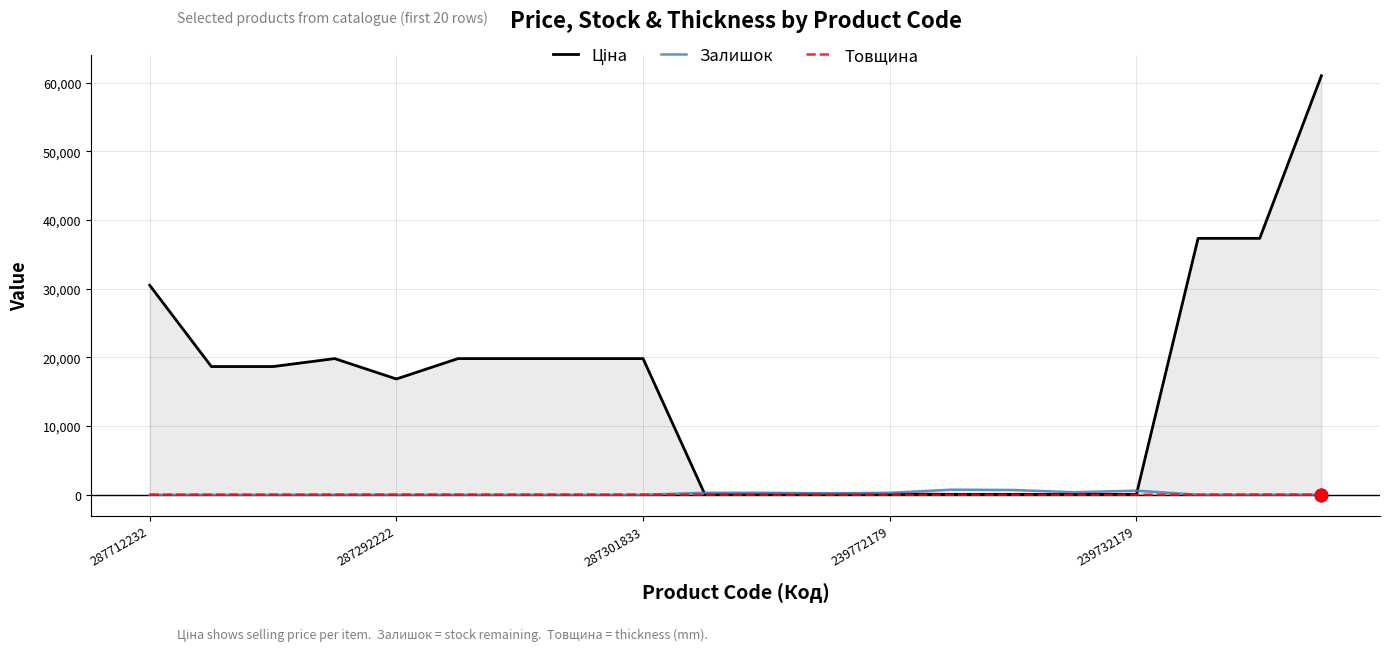

What is the maximum value shown in the chart?

61024.7